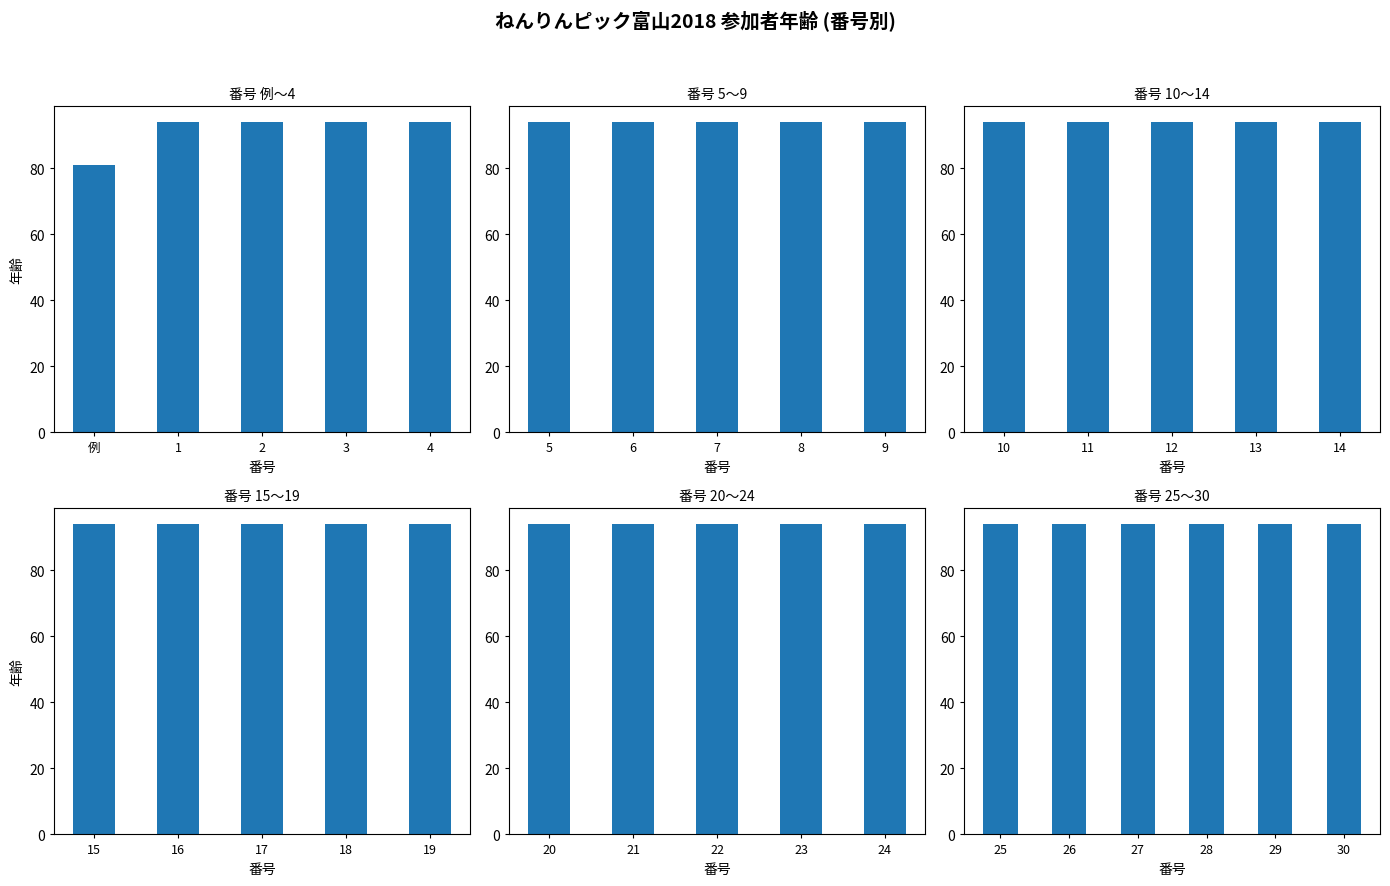

What is the value of the 8th bar from the left?

94